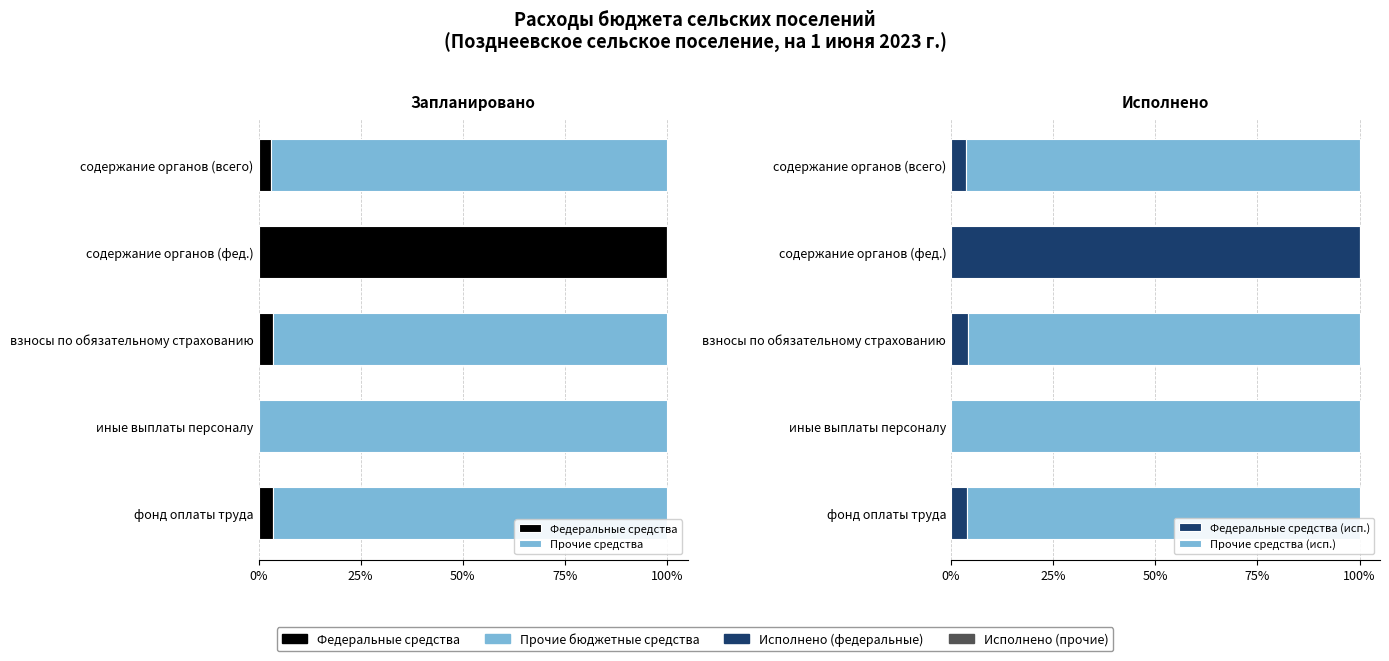

How many data points in Федеральные средства are above 3?

4